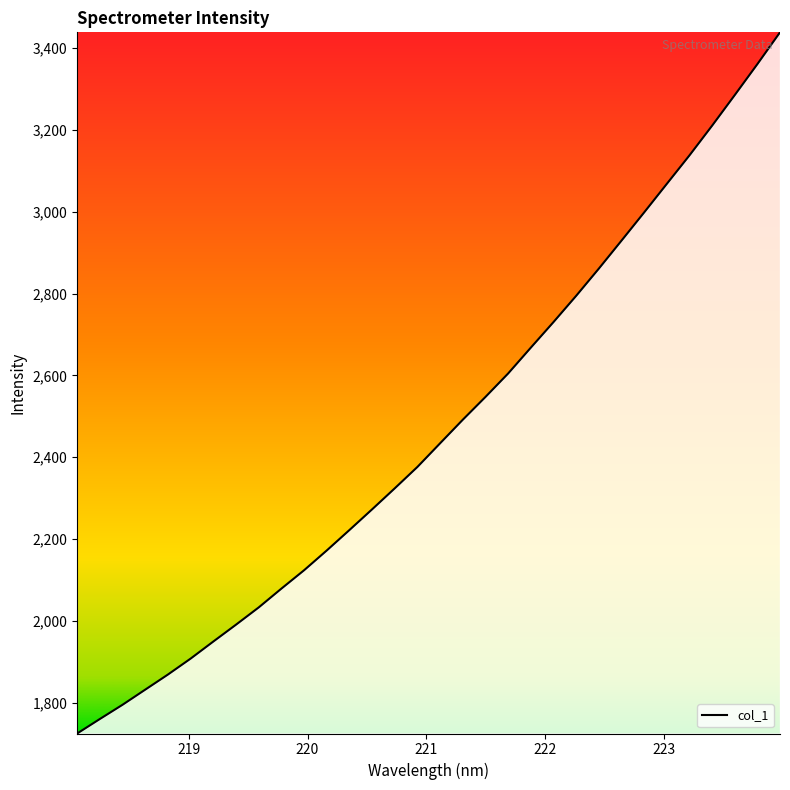

What is the greatest value displayed?

3438.9